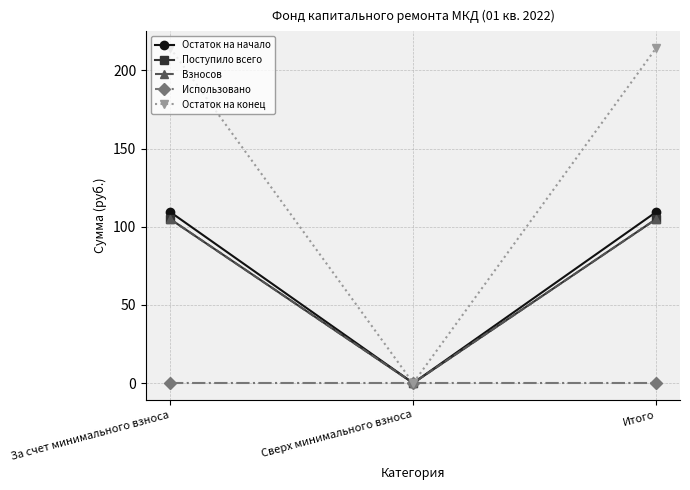

Is this an area chart (filled region under the line)?

No